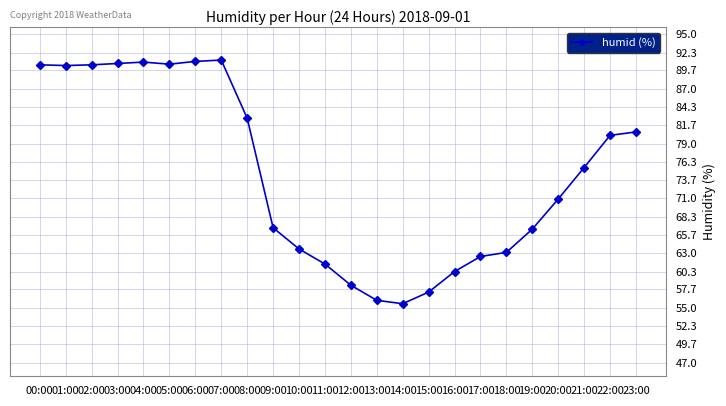

What is the minimum value shown in the chart?

55.6